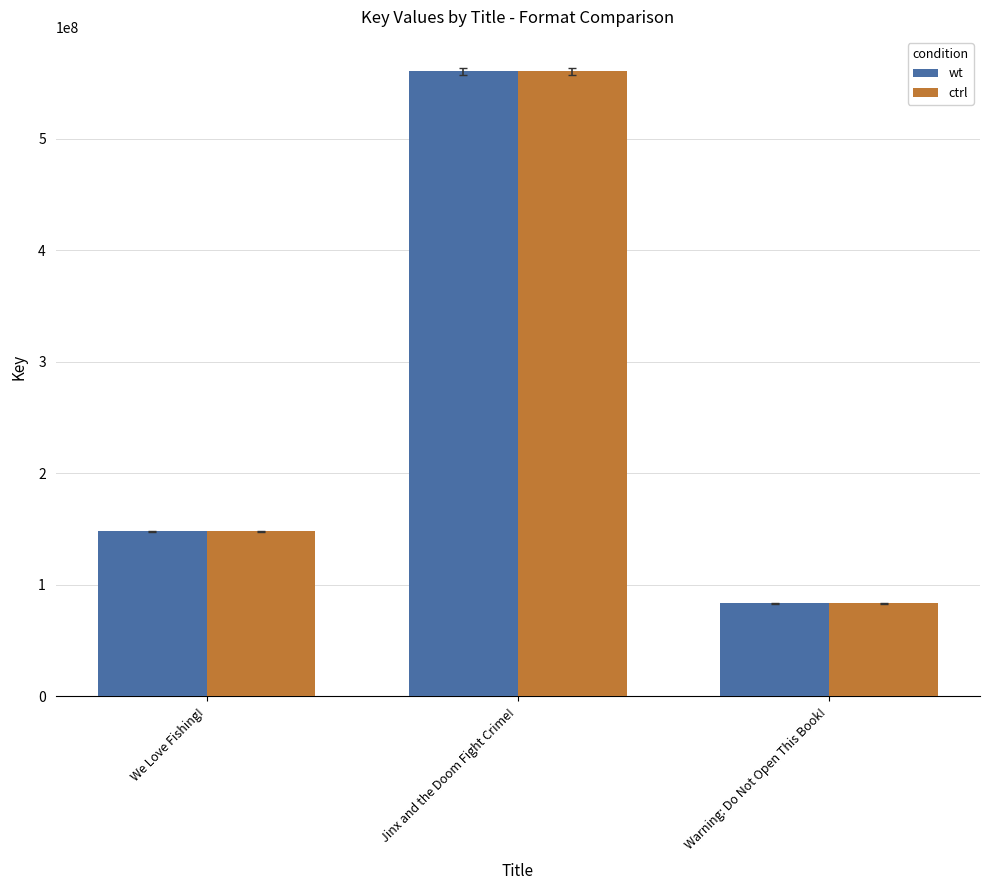

What is the lowest value of the wt series?

83463318